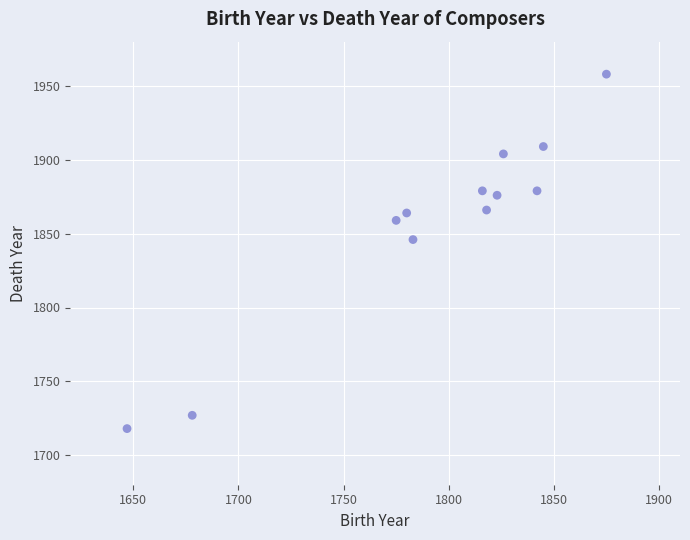

What is the range of X values (max minus min)?

228